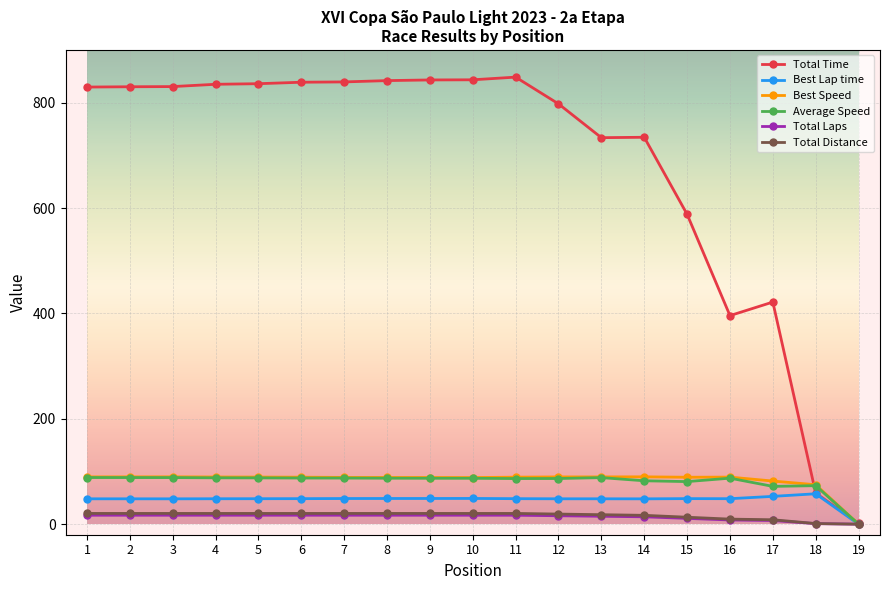

What is the spread (max minus min) of values at 5?

818.9